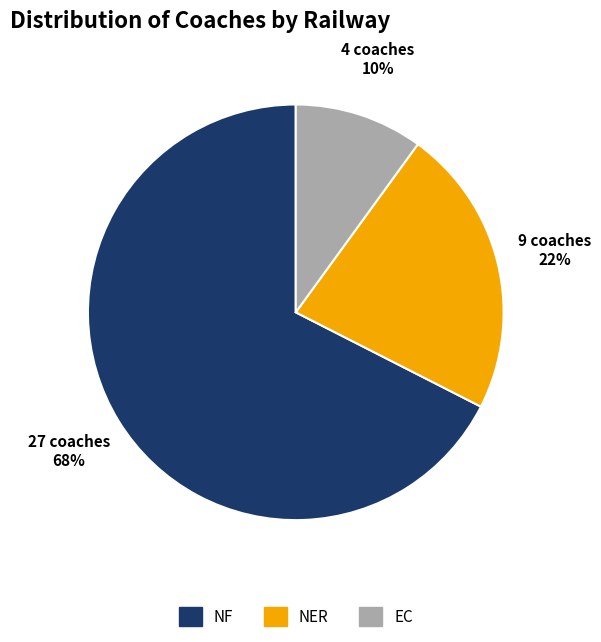

The NER slice represents 15% of the pie. True or false?

False